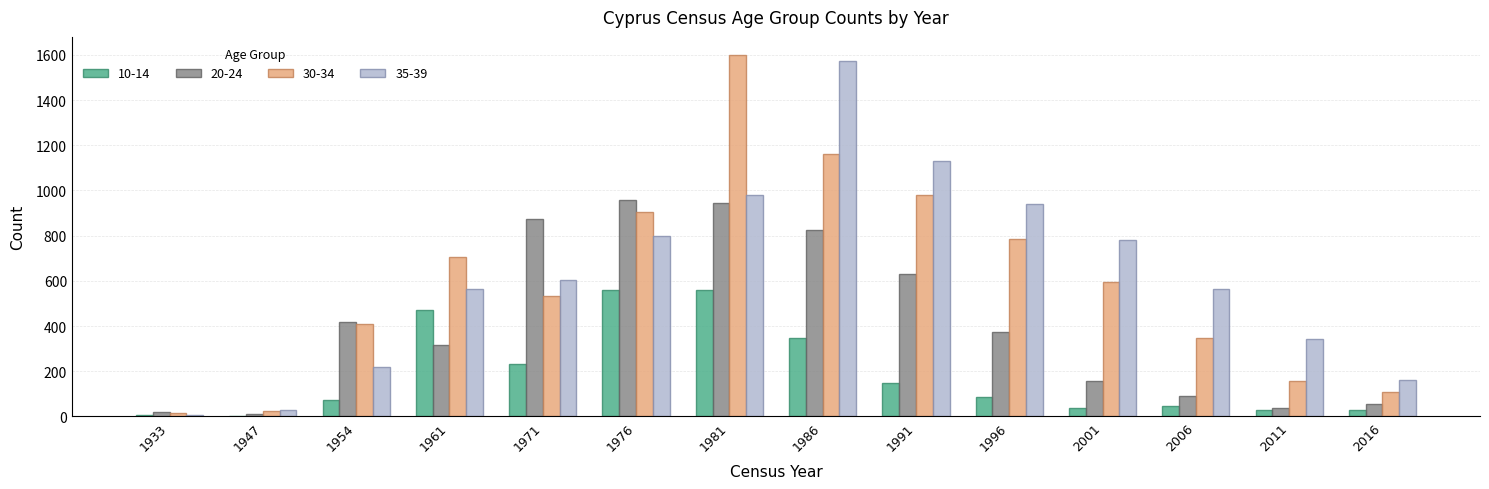

Which series changed the most between 1981 and 1996?

30-34